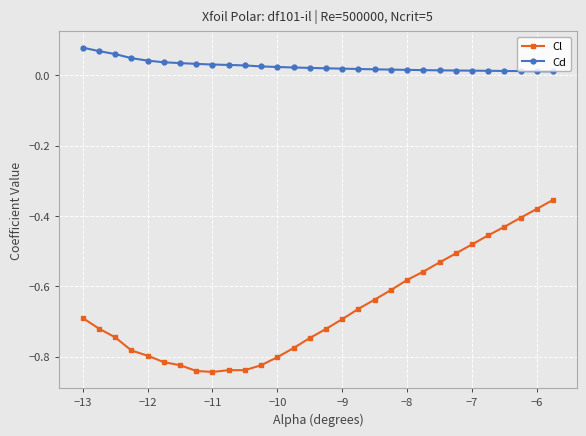

True or false: Cd and Cl intersect in this chart.

False